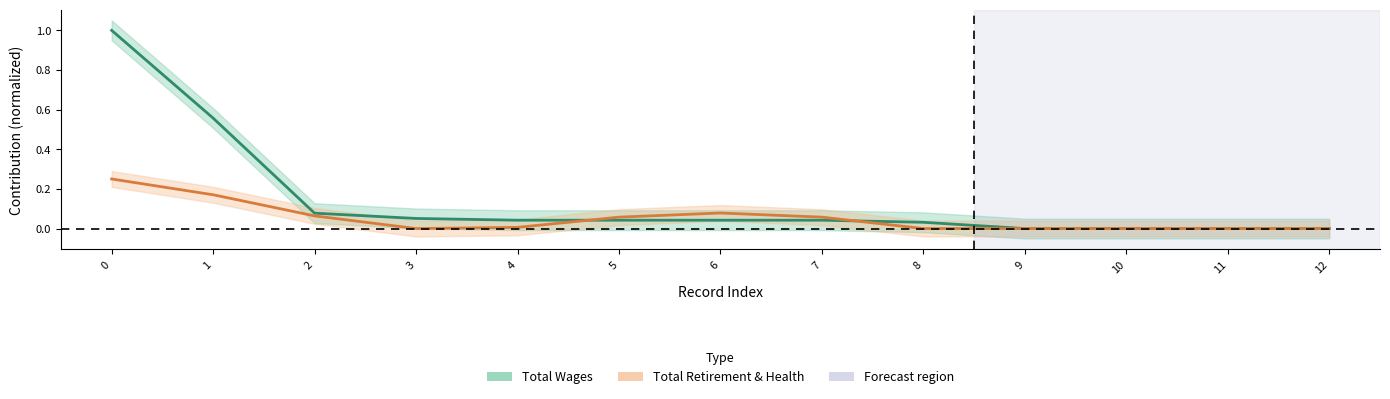

In Total Retirement & Health, how many points are lower than both neighbors (excluding endpoints)?

1